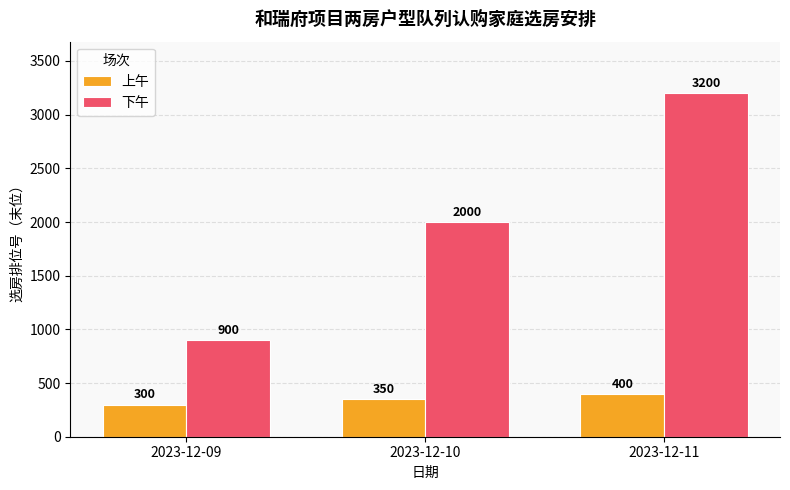

What is the value of the 上午 bar at the 3rd from the left?

400